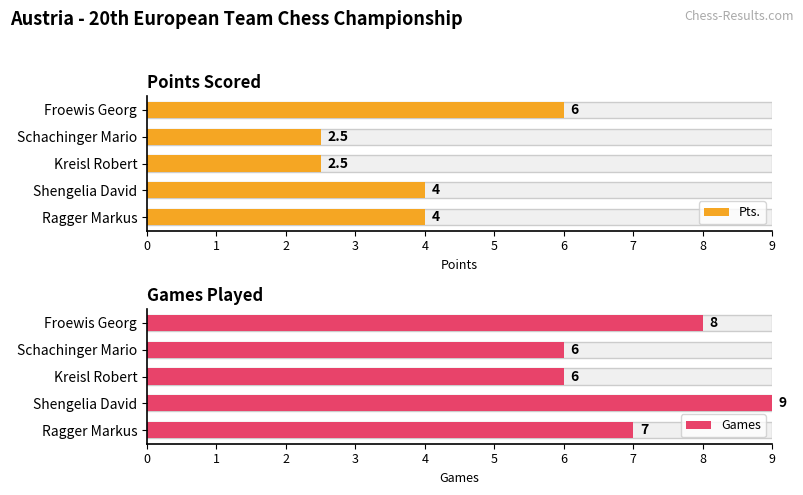

What is the lowest value of the Pts. series?

2.5